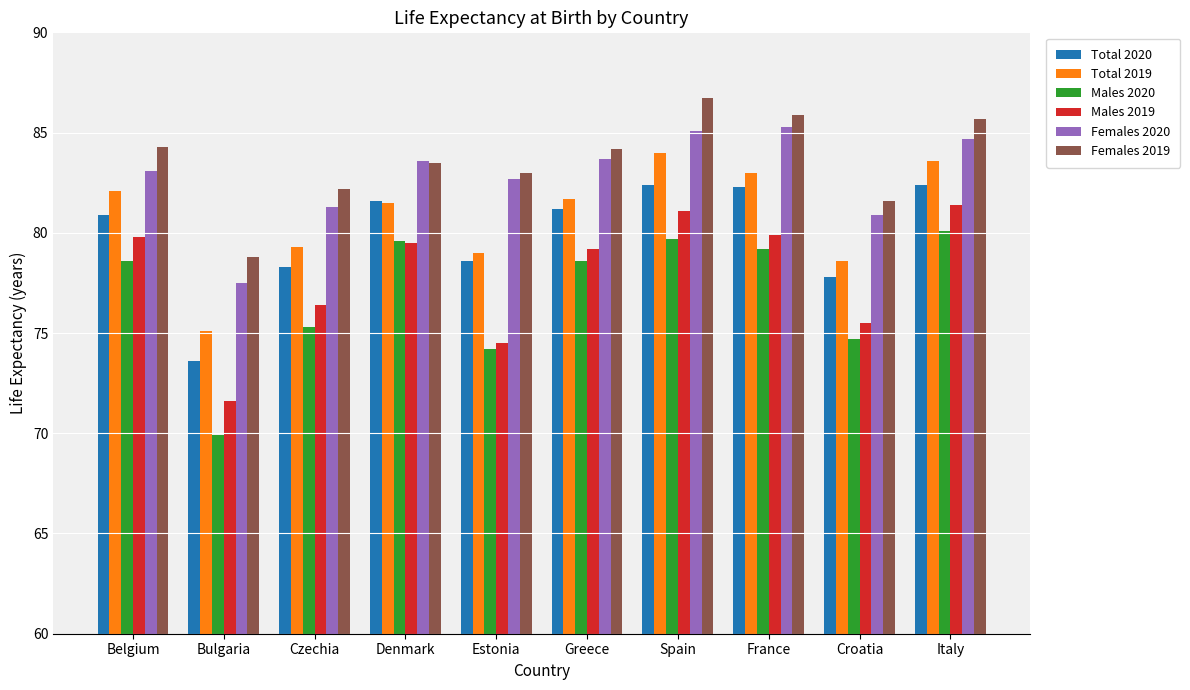

What is the difference between the maximum and minimum values in the Total 2020 series?

8.8